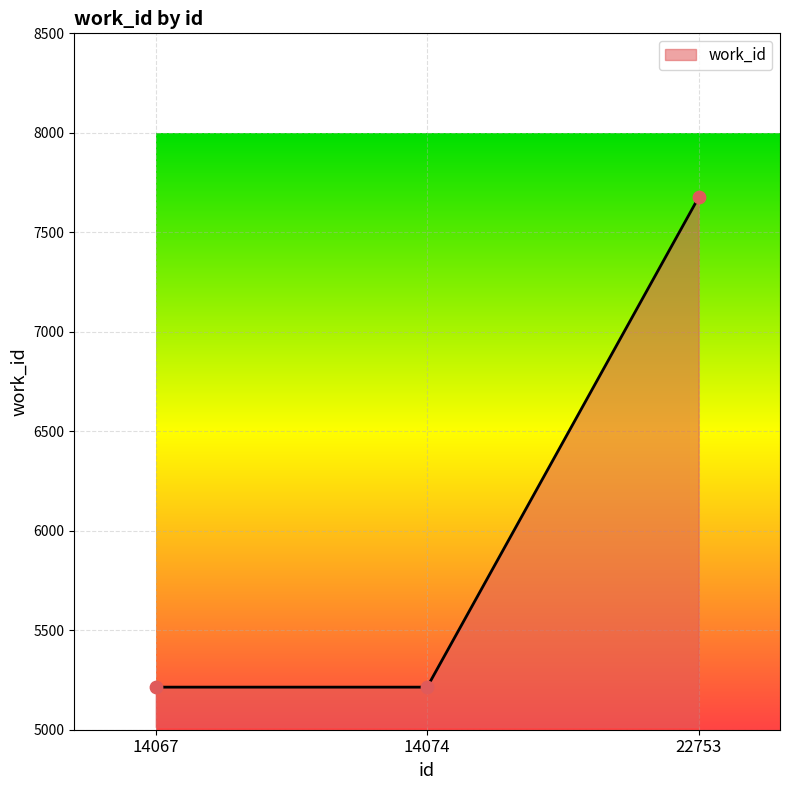

What is the change in value from 14074 to 22753?

+2461